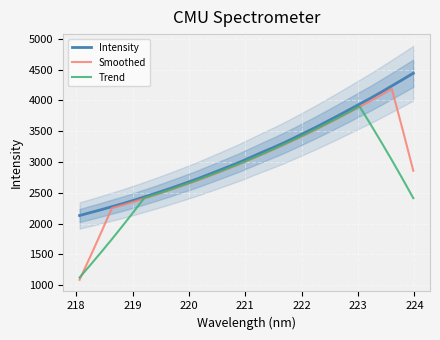

What is the maximum value for Intensity?

4442.6